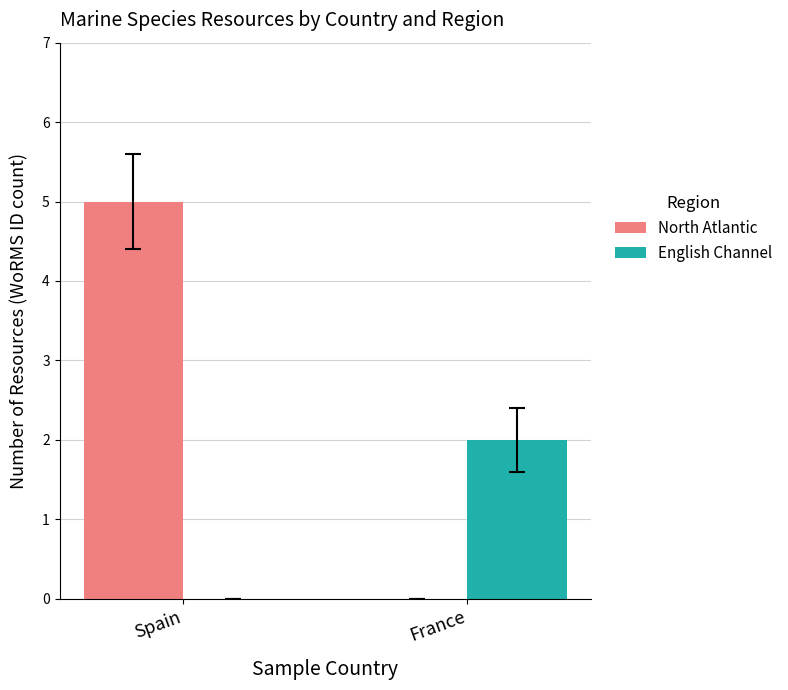

Reading right to left, what are all the values shown in this chart?

North Atlantic: France=0	Spain=5
English Channel: France=2	Spain=0